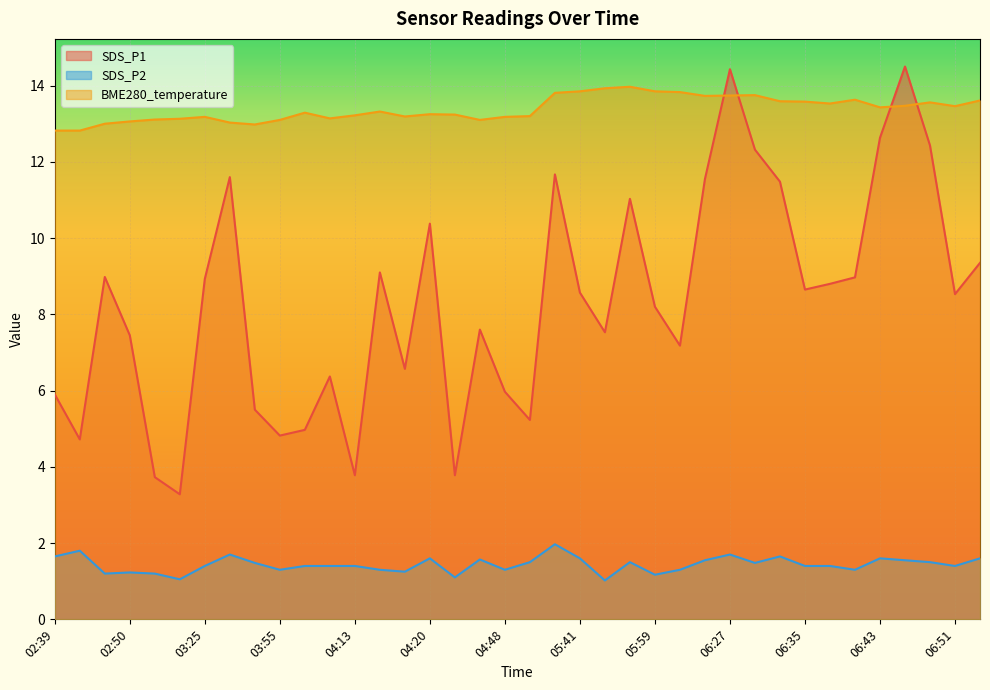

List the series in order of their overall mean, highest first.

BME280_temperature, SDS_P1, SDS_P2